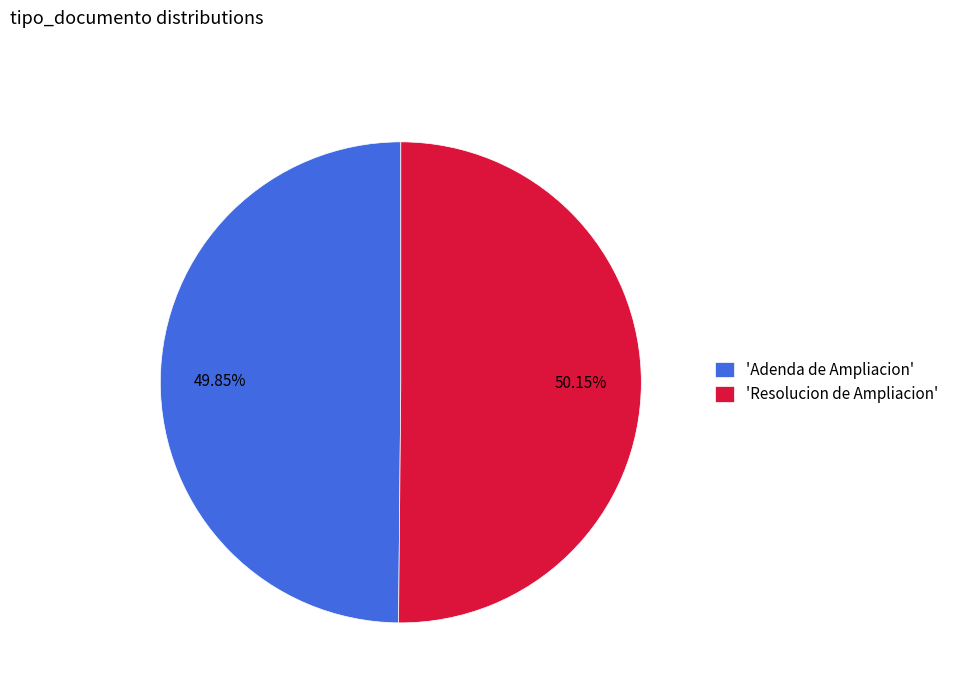

Is there any slice that represents more than half of the pie?

Yes